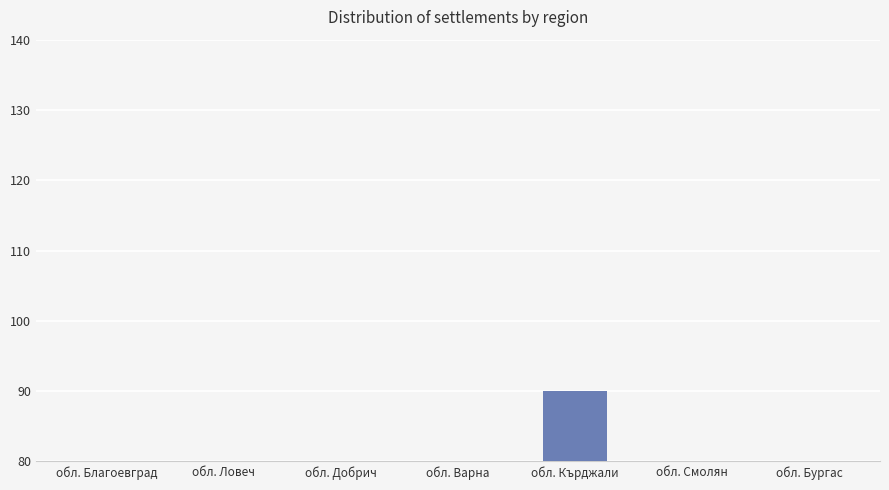

Approximately how many times larger is the value at обл. Добрич compared to обл. Бургас?

2.0